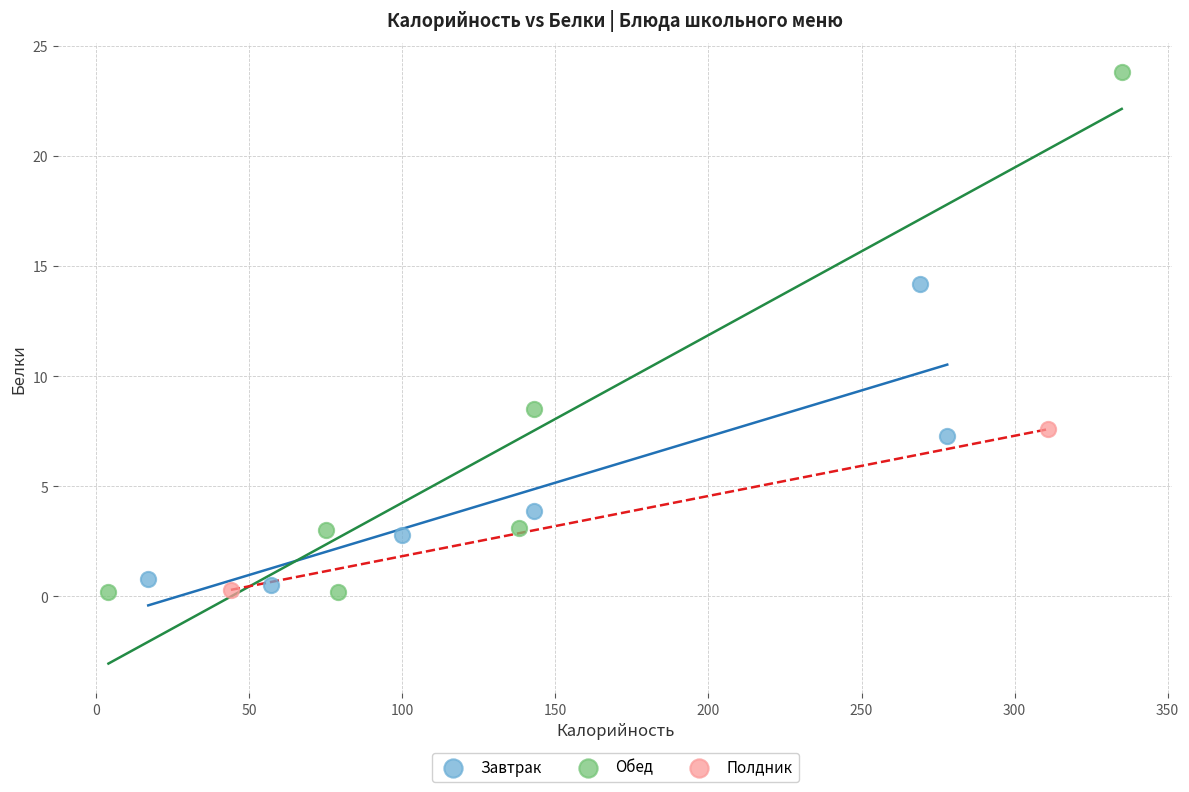

Which series has the widest spread of Y values?

Обед